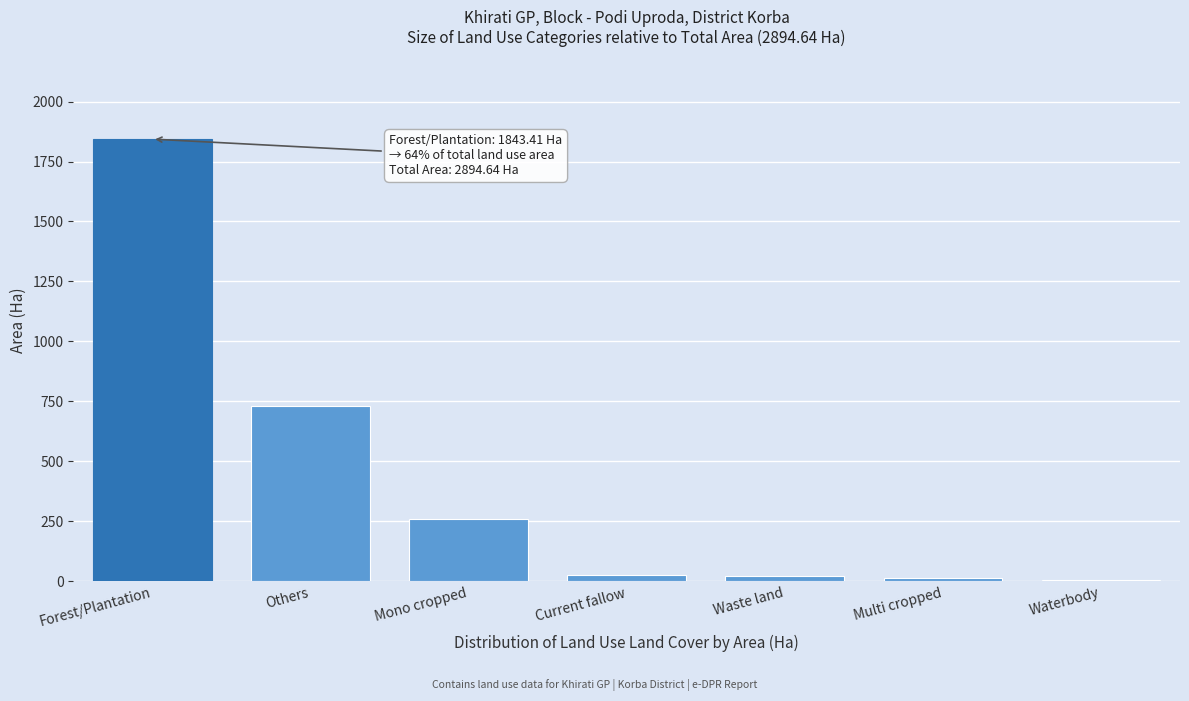

Which category has the highest value across all series?

Forest/Plantation